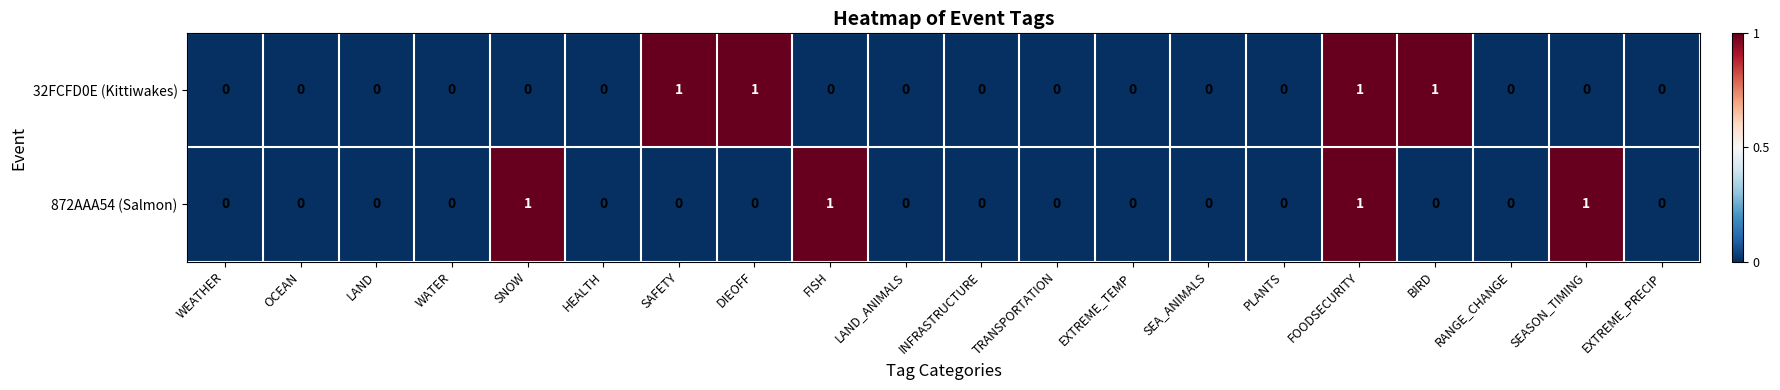

Is it true that 32FCFD0E (Kittiwakes) equals 0 at LAND_ANIMALS?

True